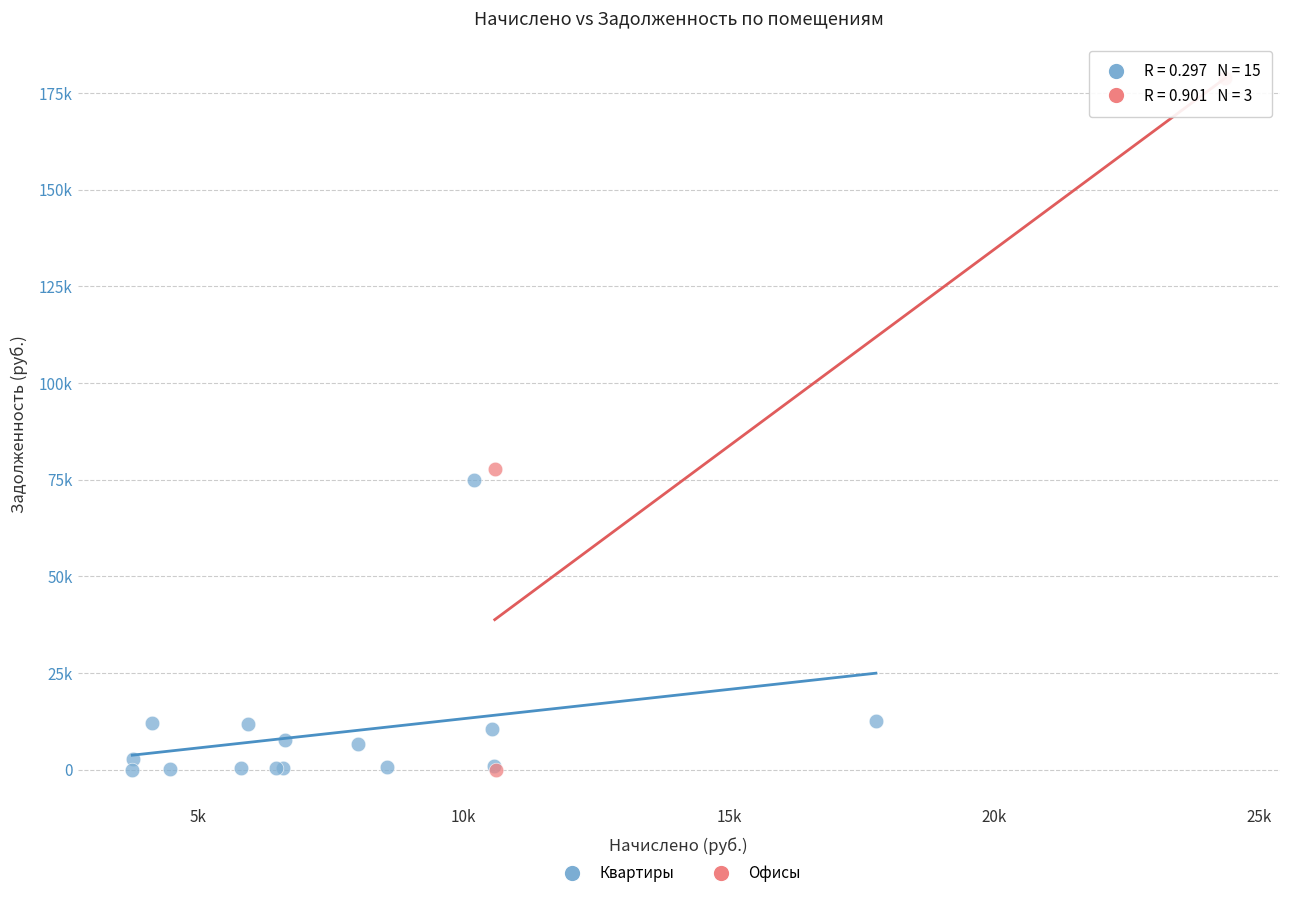

Which series has the widest spread of Y values?

Офисы